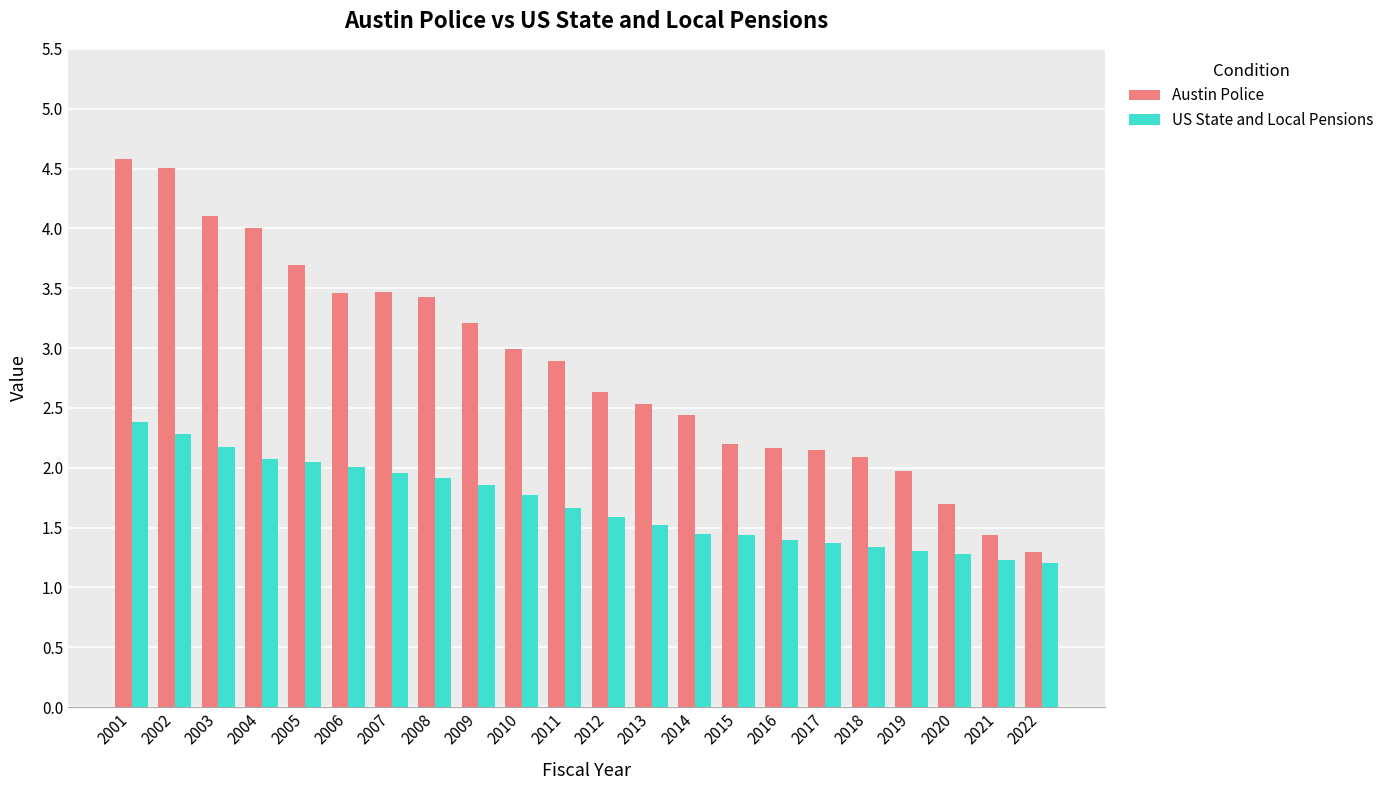

What is the difference between the Austin Police values at 2011 and 2005?

0.8